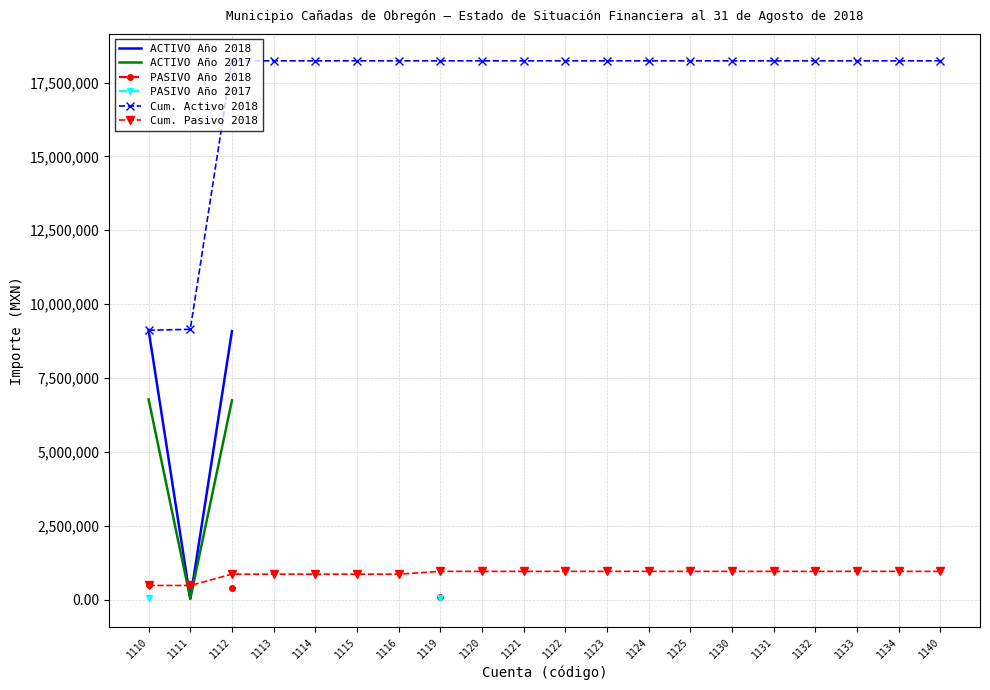

Where is the first local minimum for ACTIVO Año 2017?

1111